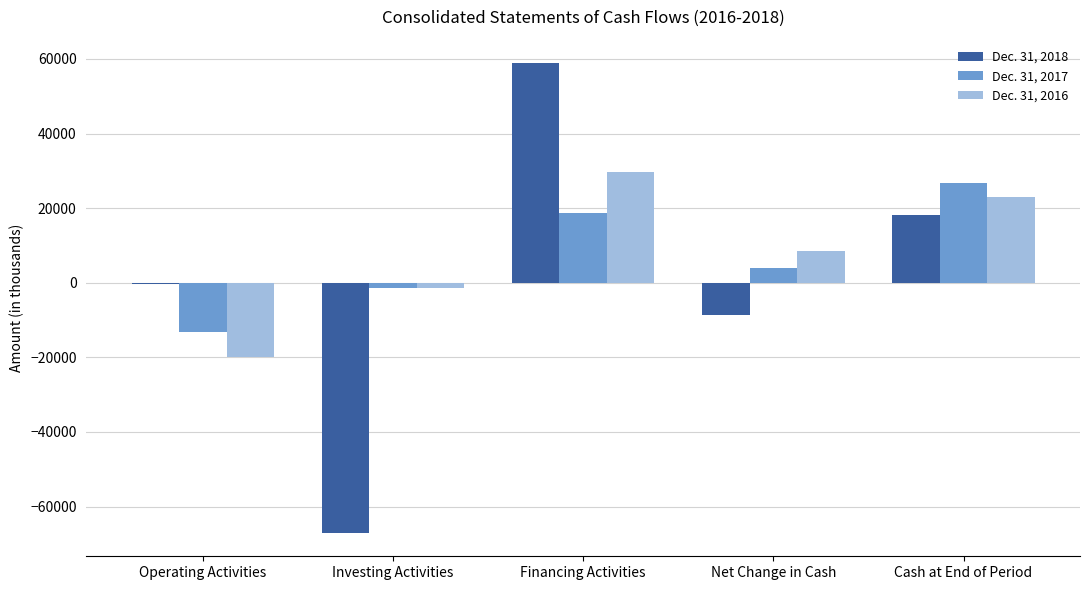

Is it true that Dec. 31, 2016 equals 17477 at Financing Activities?

False